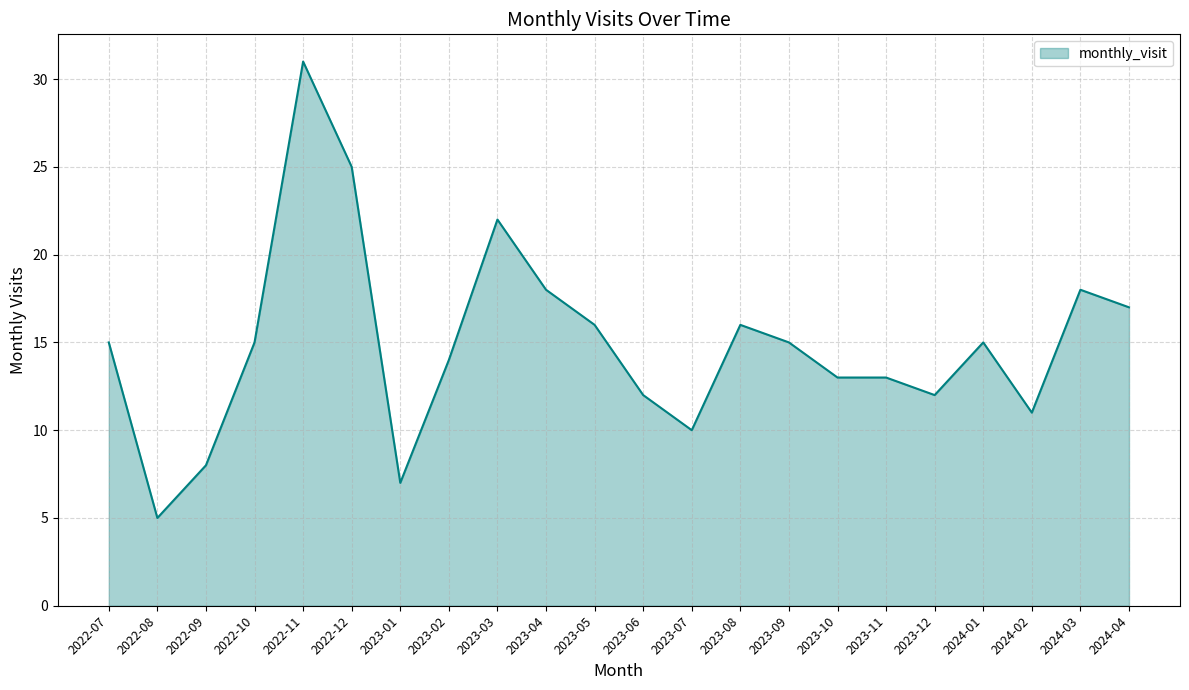

What position from the right is 2024-03?

2